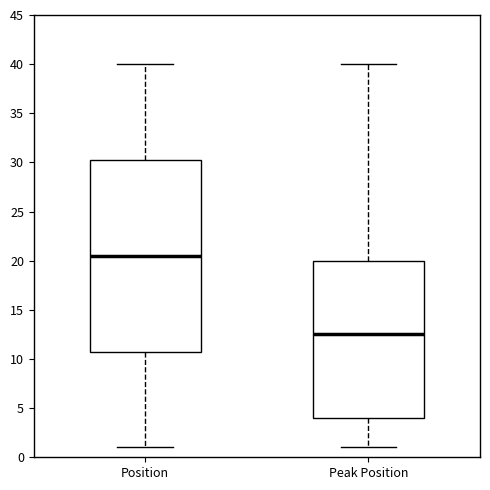

Where does the median line of the box for Peak Position sit on the y-axis? The values are not printed on the chart, so give them approximately, as read against the axis.

12.5